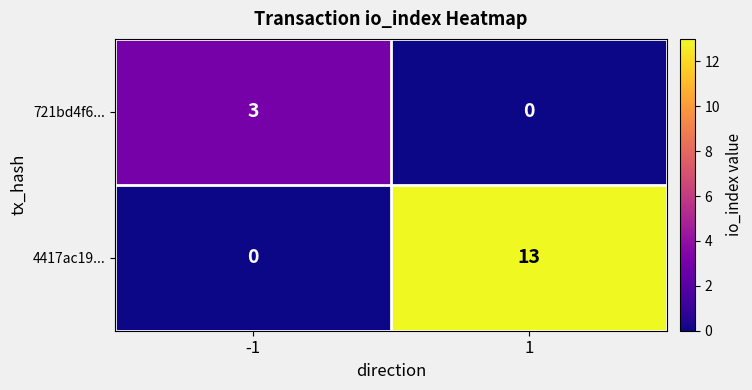

List the series in order of their peak value, lowest first.

721bd4f6..., 4417ac19...